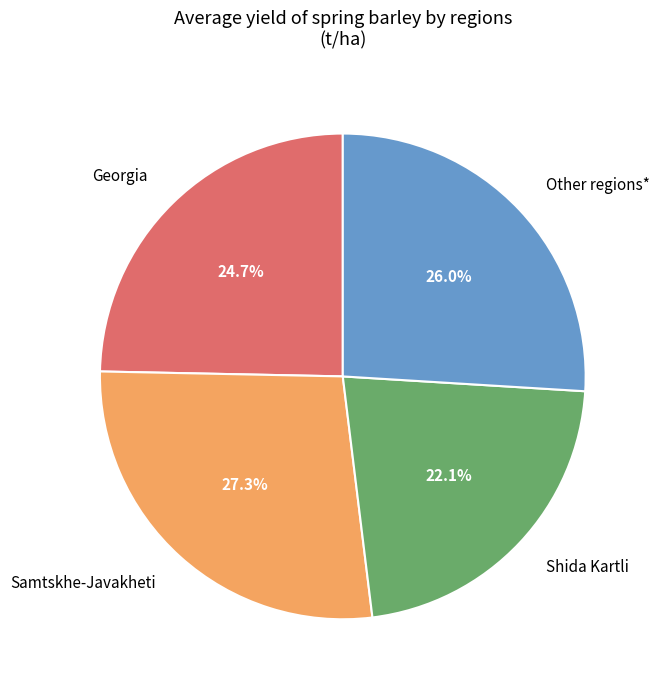

Is there a majority slice in this chart?

No